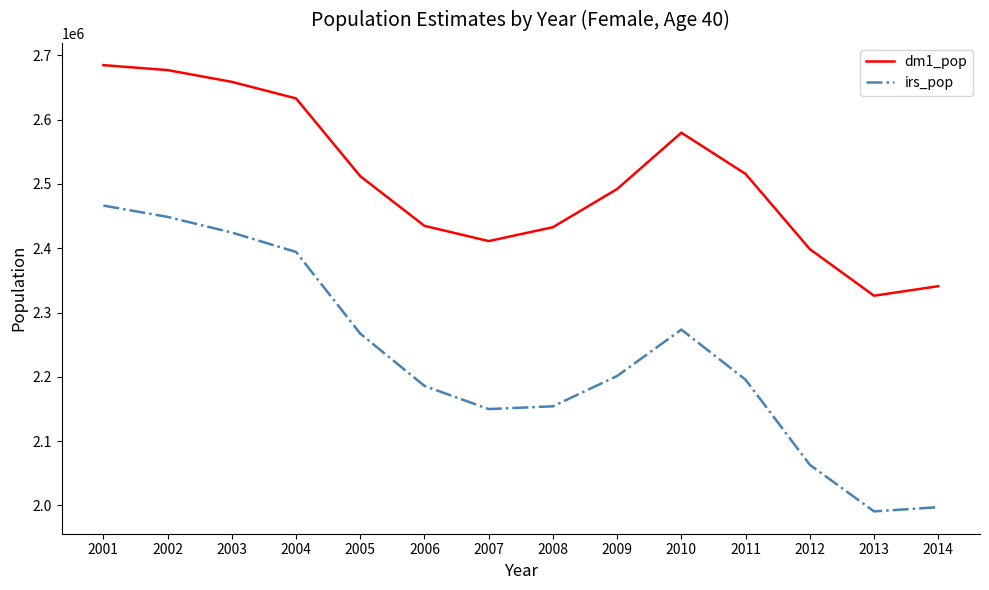

What is the greatest value displayed?

2684874